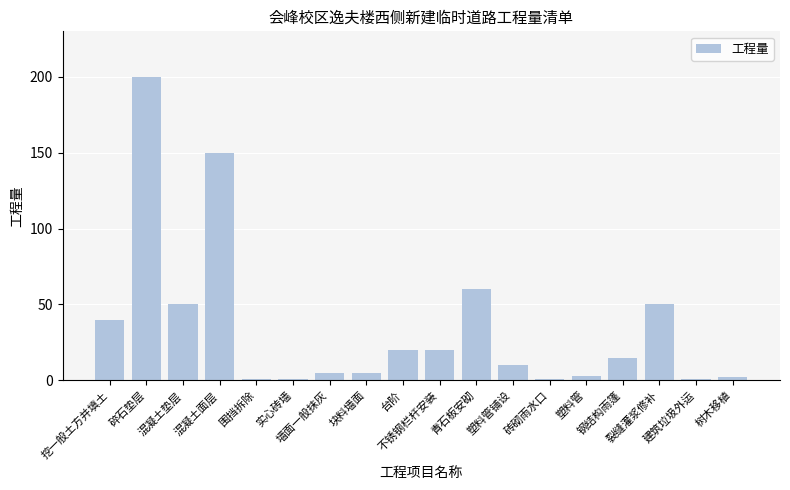

Is it true that the value at 混凝土面层 is 85?

False